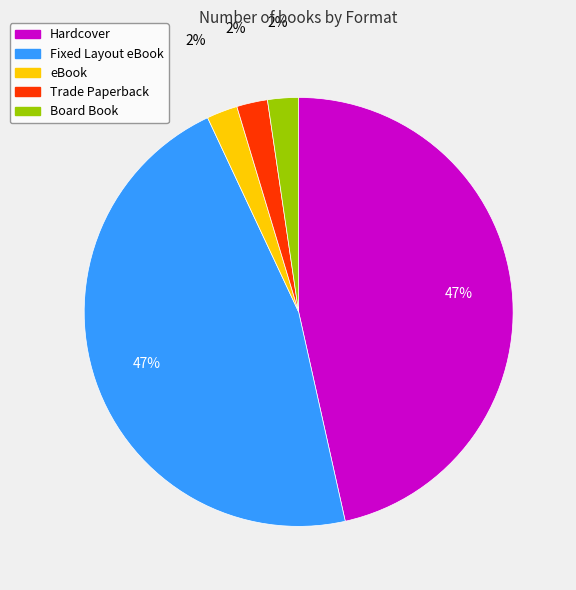

Count the number of slices in the pie.

5